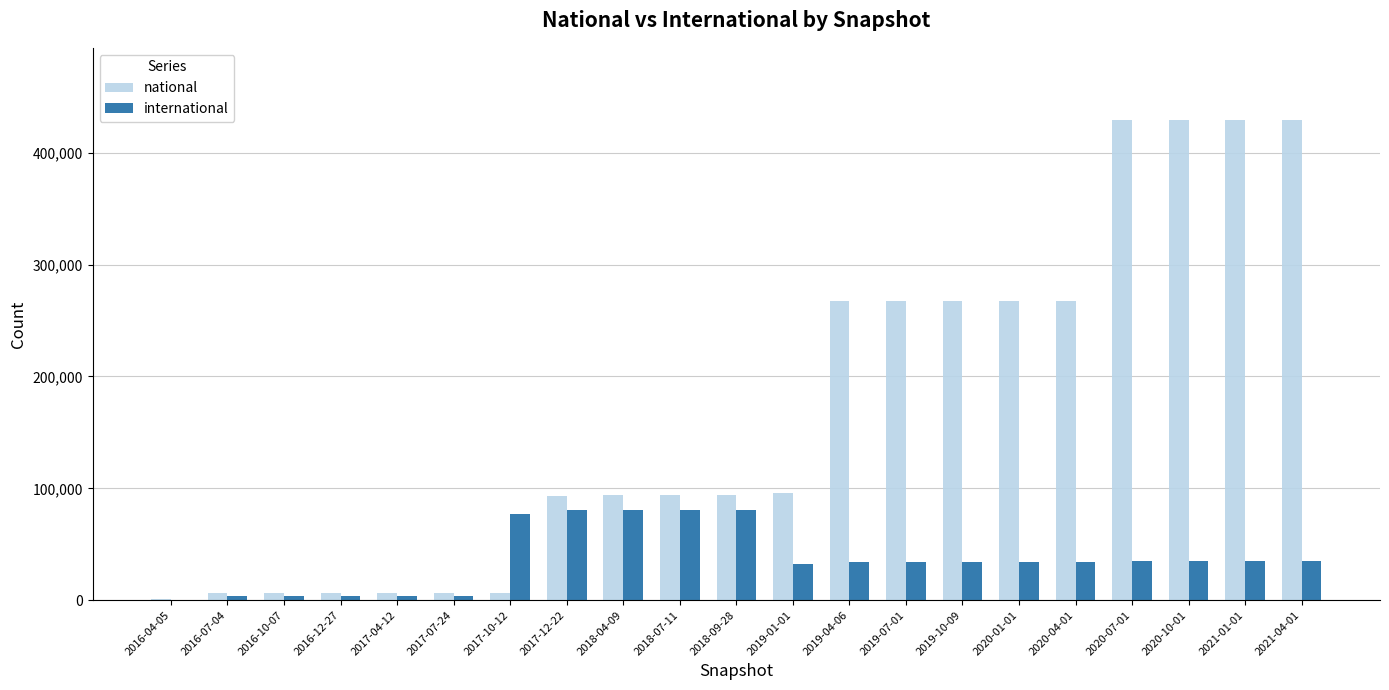

What is the average value of the national series?

169743